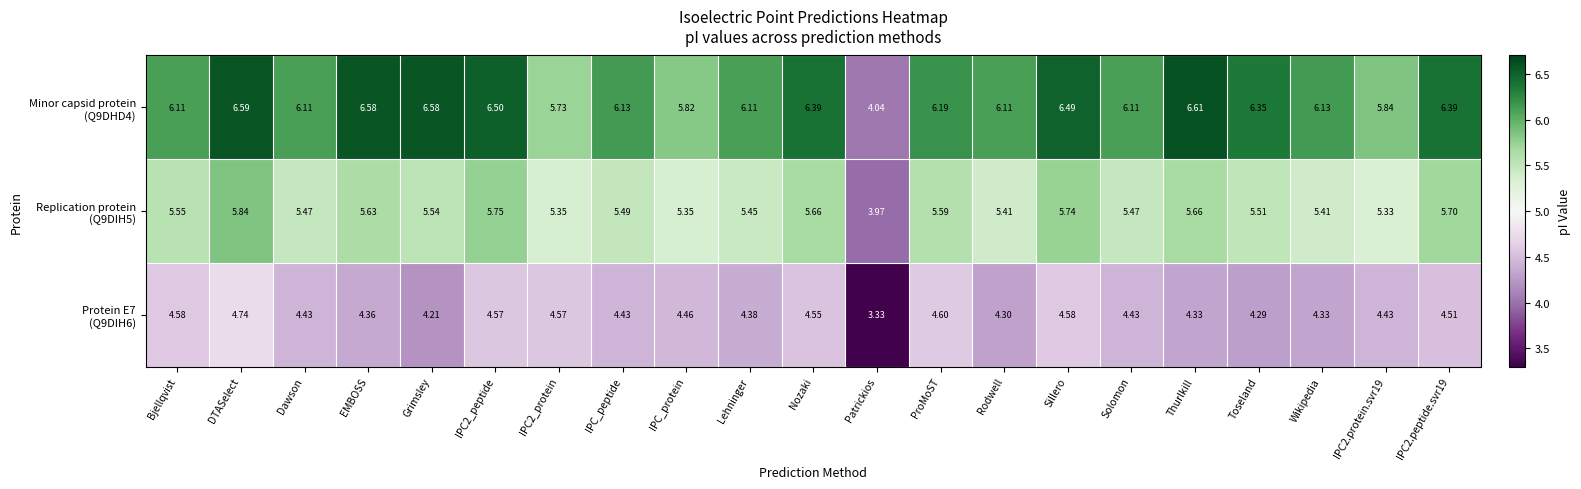

At which category is the sum across all series the highest?

DTASelect